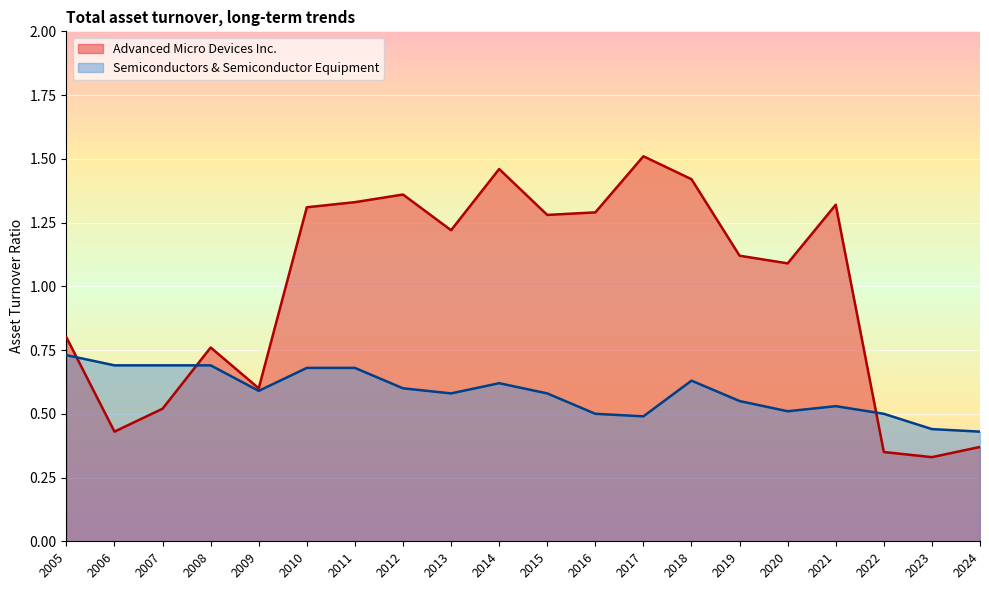

How many interior local peaks does the Semiconductors & Semiconductor Equipment series have?

3